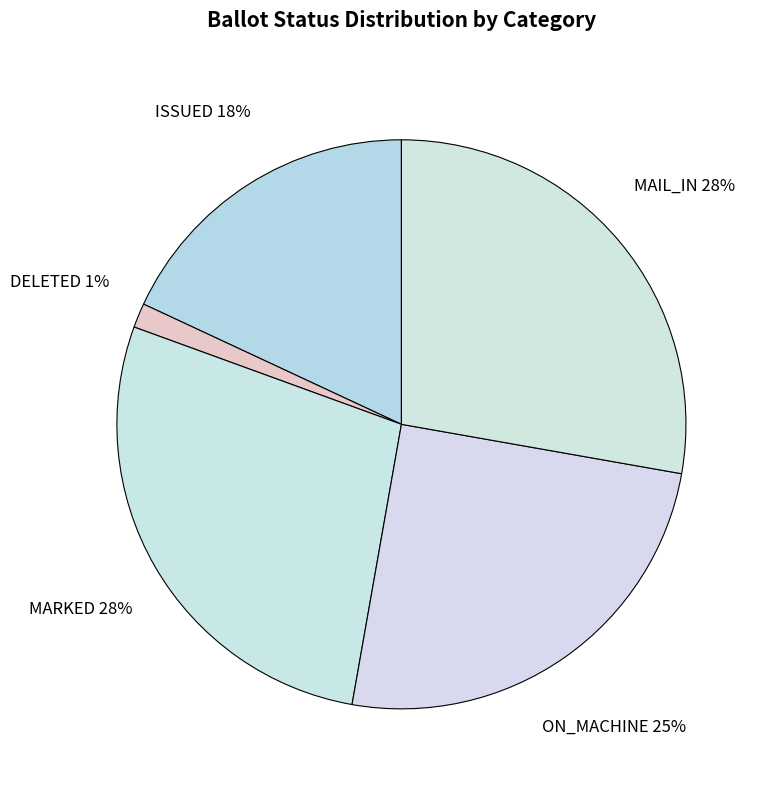

Do MAIL_IN and ISSUED together represent more than half of the pie?

No